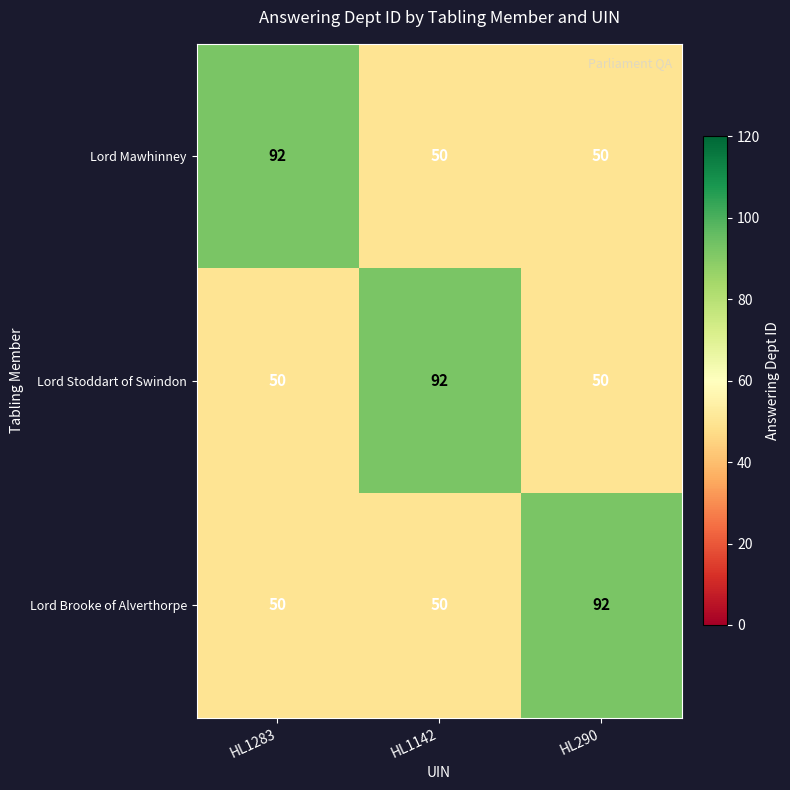

Reading left to right, extract all data points from this chart.

Lord Mawhinney: HL1283=92	HL1142=50	HL290=50
Lord Stoddart of Swindon: HL1283=50	HL1142=92	HL290=50
Lord Brooke of Alverthorpe: HL1283=50	HL1142=50	HL290=92